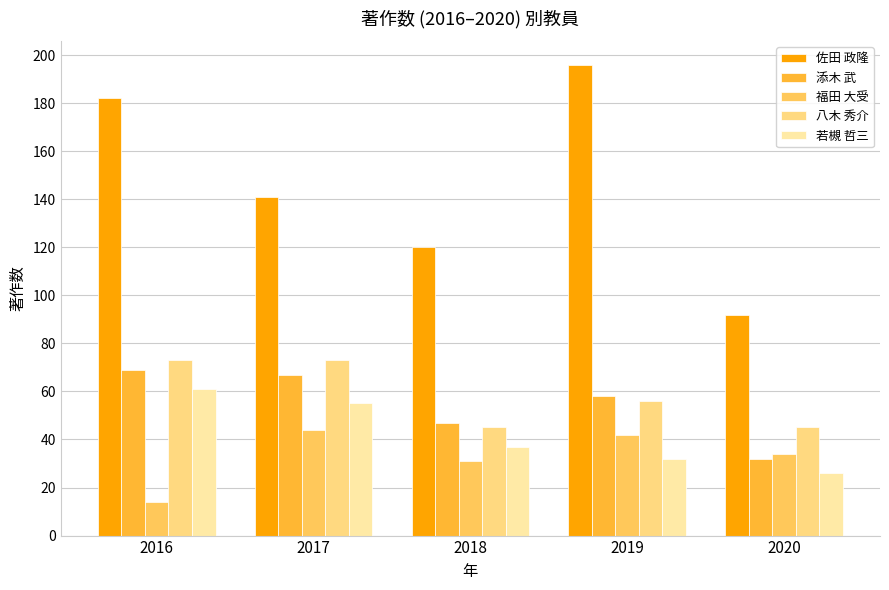

The 添木 武 series shows 58 at 2019. True or false?

True